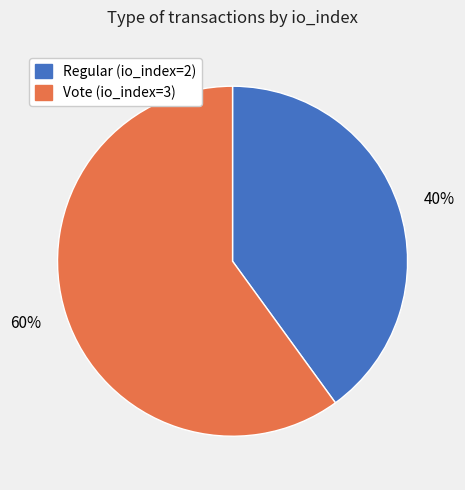

To the nearest percent, what is the average slice percentage?

50%